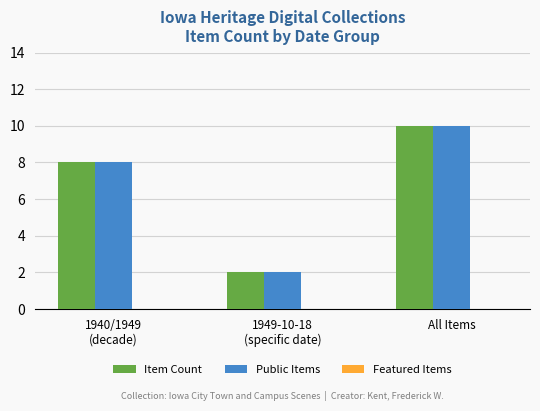

What is the difference between the highest and lowest values at All Items?

0